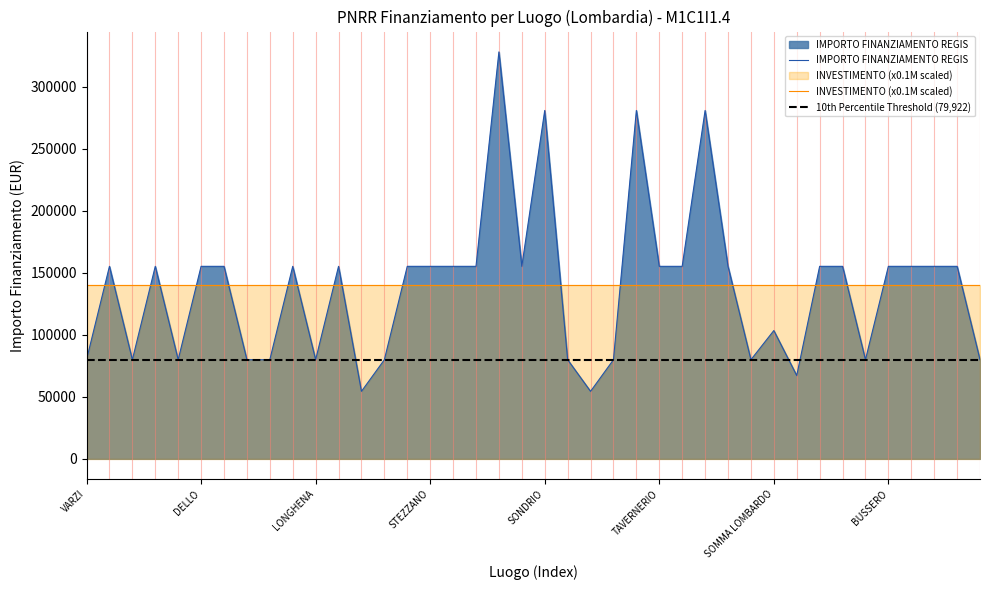

What is the value of the 19th point from the left?

328160